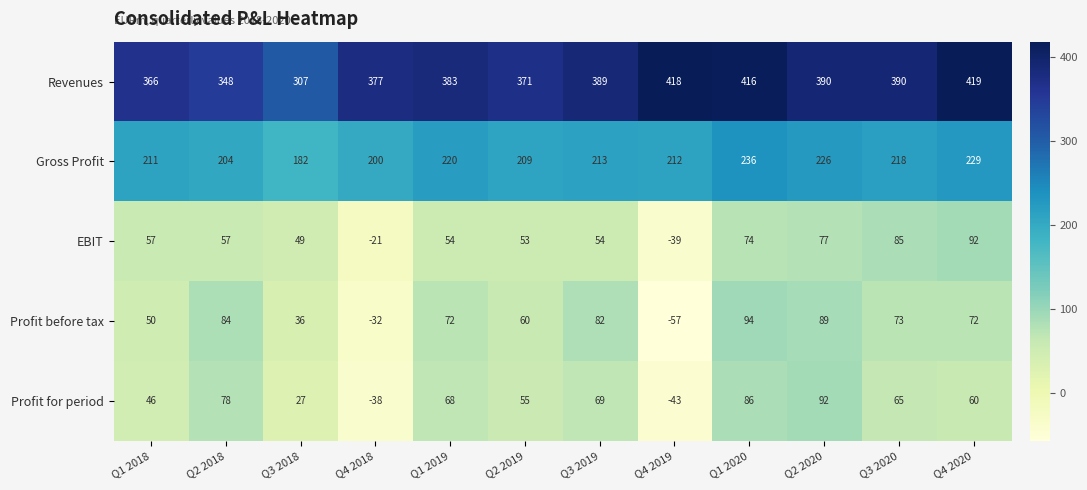

What is the approximate value of EBIT at Q2 2020?

77